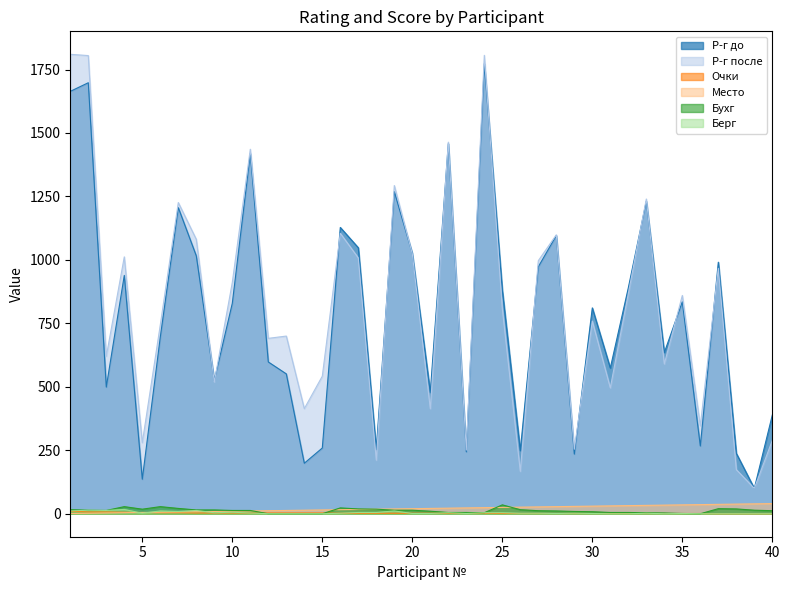

What is the value of the Очки point at the 29th from the left?

1